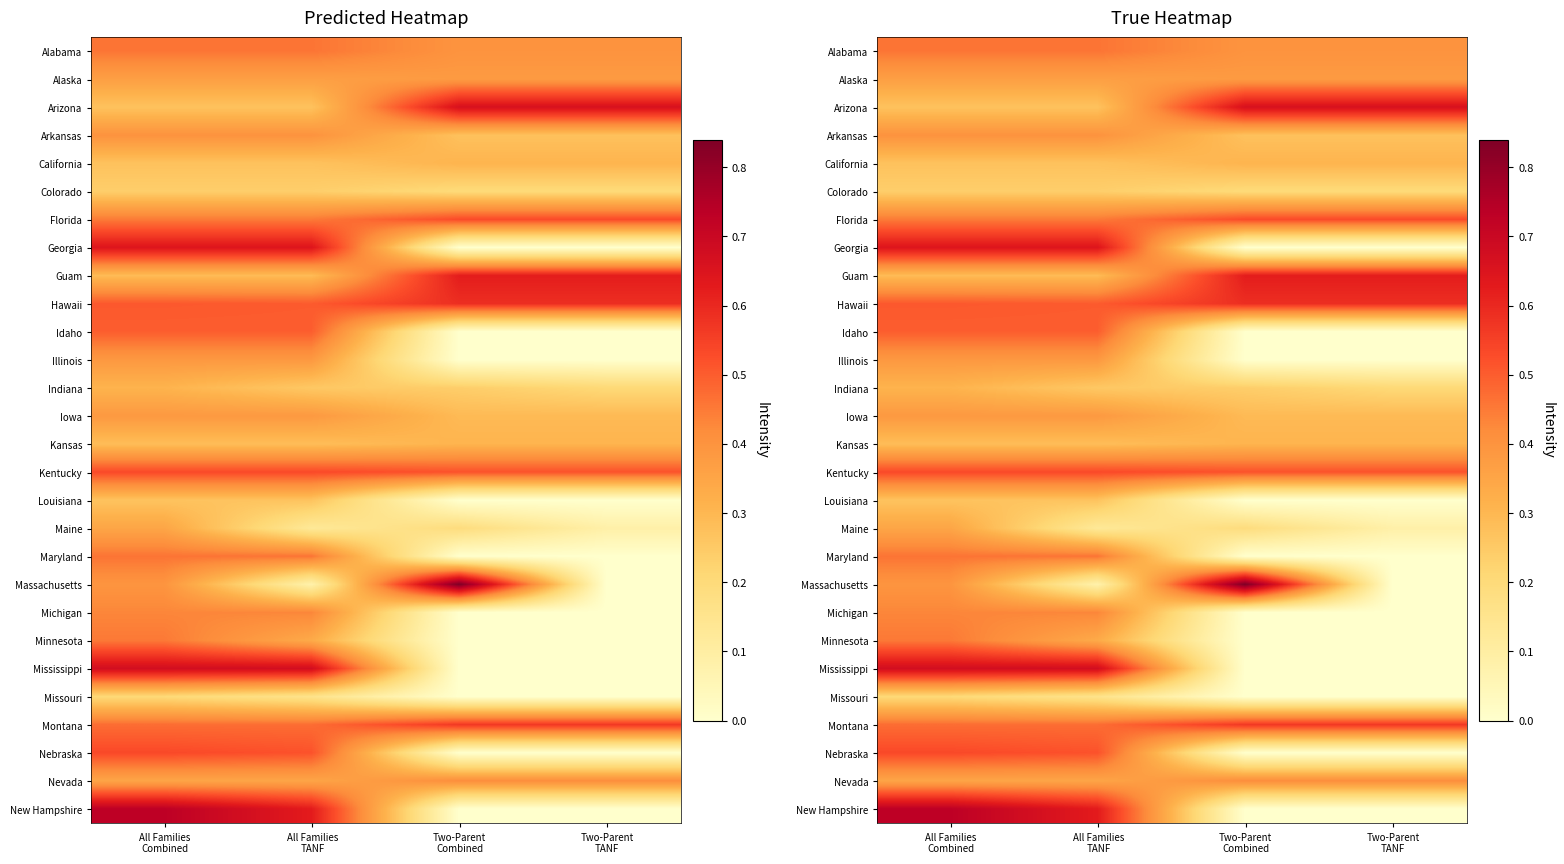

Is the value of Arizona at Two-Parent Combined greater than the value of Kentucky at Two-Parent Combined?

Yes